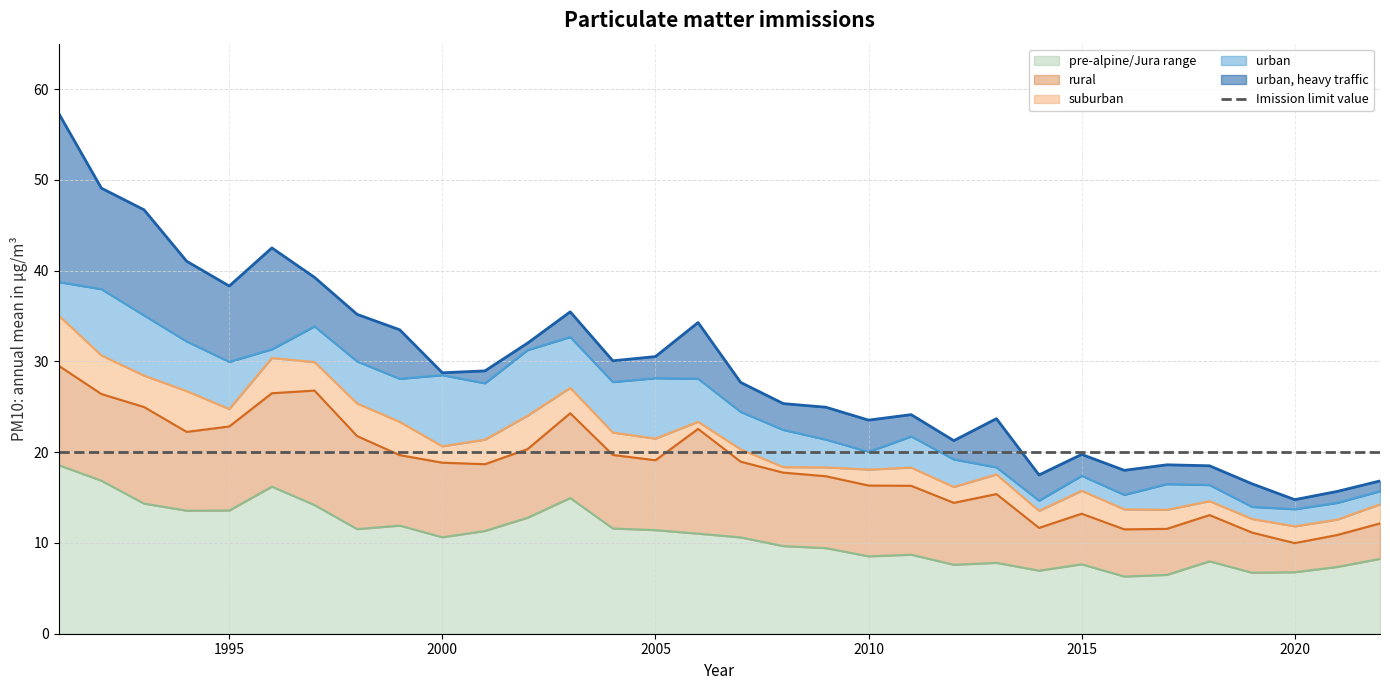

Reading right to left, transcribe all the data shown in this chart.

urban, heavy traffic: 16.8	15.7	14.8	16.5	18.5	18.6	18.0	19.8	17.5	23.7	21.3	24.1	23.5	24.9	25.4	27.7	34.3	30.5	30.1	35.5	32.0	29.0	28.7	33.5	35.2	39.3	42.5	38.3	41.0	46.7	49.1	57.3
urban: 15.7	14.4	13.7	14.0	16.4	16.5	15.3	17.4	14.7	18.3	19.2	21.7	20.0	21.4	22.4	24.4	28.1	28.1	27.7	32.7	31.2	27.6	28.5	28.1	30.0	33.9	31.3	29.9	32.2	35.1	38.0	38.7
suburban: 14.2	12.6	11.8	12.6	14.6	13.7	13.7	15.7	13.5	17.5	16.2	18.3	18.1	18.3	18.4	20.3	23.4	21.5	22.2	27.1	24.0	21.4	20.6	23.3	25.4	29.9	30.4	24.8	26.7	28.4	30.7	35.0
rural: 12.2	10.9	10.0	11.1	13.1	11.6	11.5	13.2	11.7	15.4	14.4	16.3	16.3	17.4	17.7	18.9	22.6	19.1	19.7	24.3	20.3	18.7	18.8	19.7	21.8	26.8	26.5	22.8	22.2	25.0	26.4	29.5
pre-alpine/Jura range: 8.2	7.4	6.8	6.7	8.0	6.5	6.3	7.7	6.9	7.8	7.6	8.7	8.5	9.4	9.7	10.6	11.0	11.4	11.6	14.9	12.8	11.3	10.6	11.9	11.5	14.2	16.2	13.6	13.6	14.3	16.9	18.6